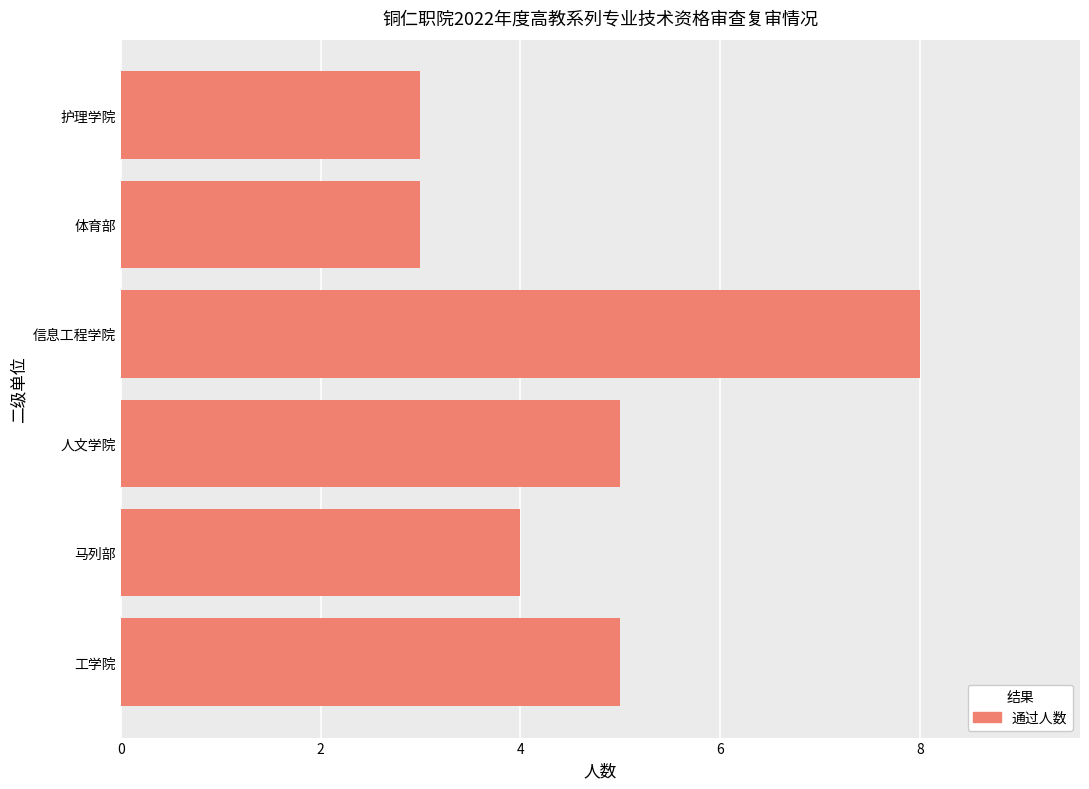

What value does the data have at 护理学院?

3